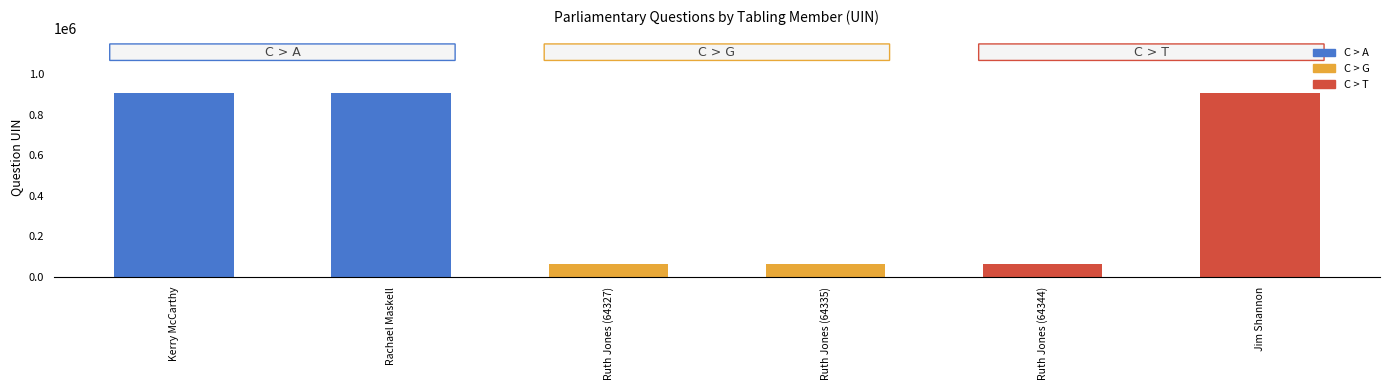

What is the greatest value displayed?

903639